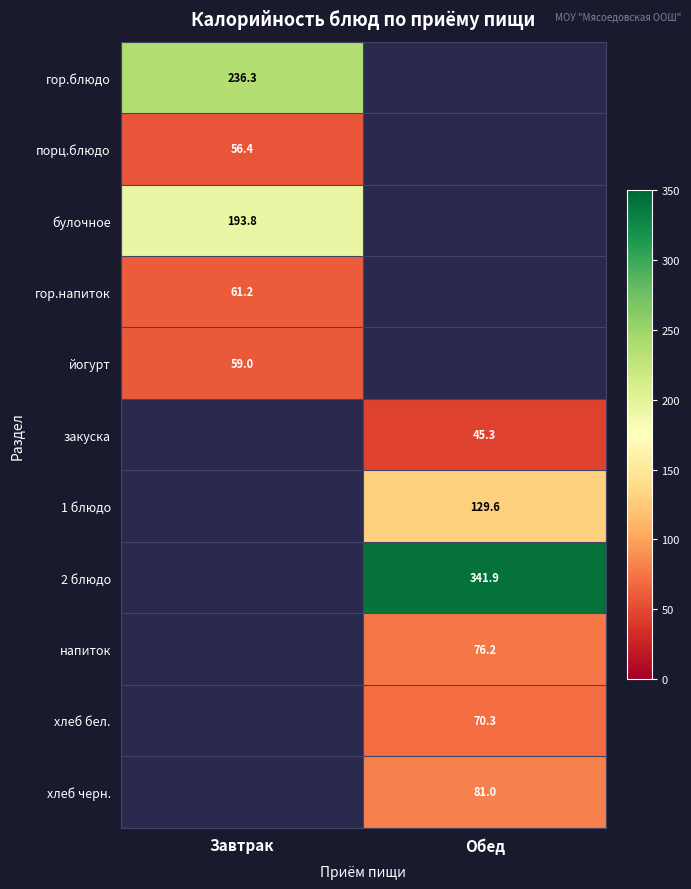

How many positive values does the хлеб черн. series have?

1